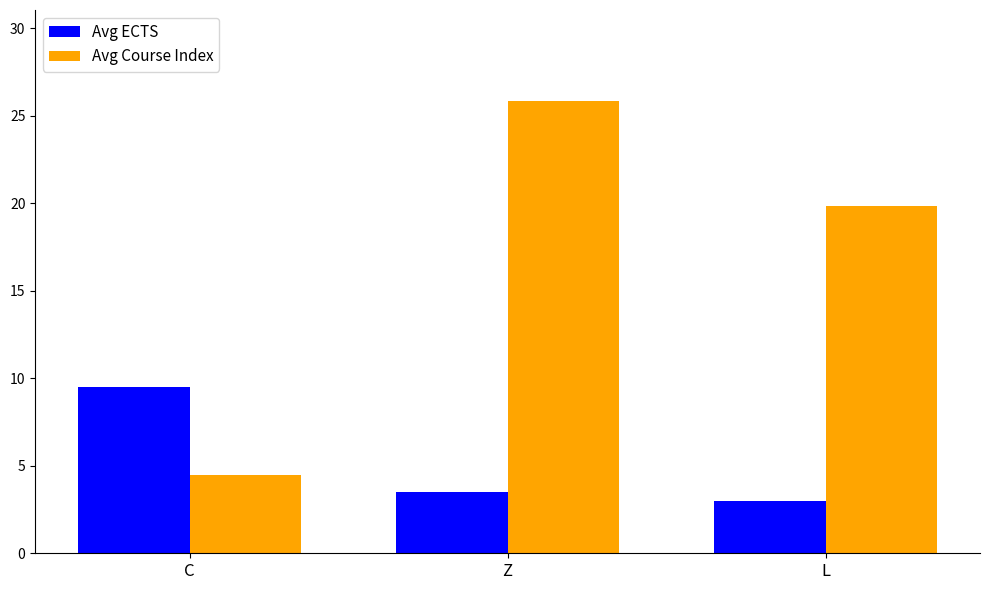

Which series has the largest total across all categories?

Avg Course Index